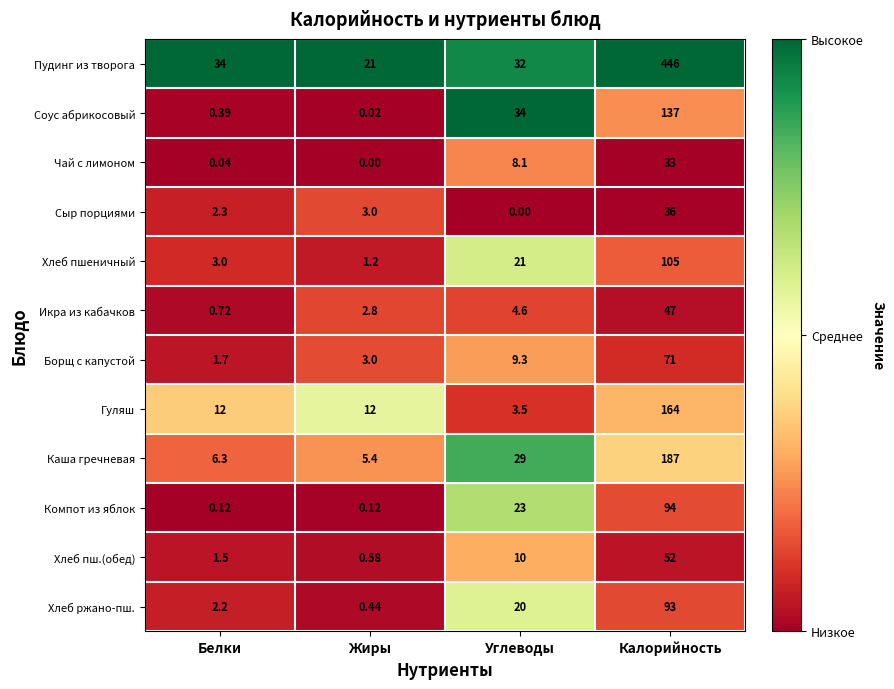

Where does the Борщ с капустой series first go above 9?

Углеводы